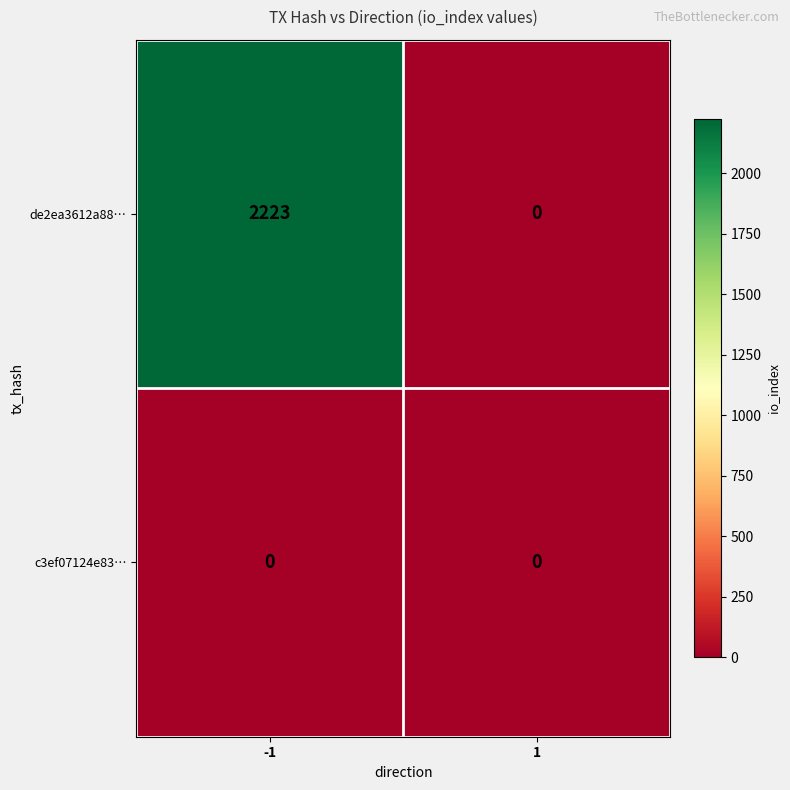

The de2ea3612a88… series shows 2223 at -1. True or false?

True